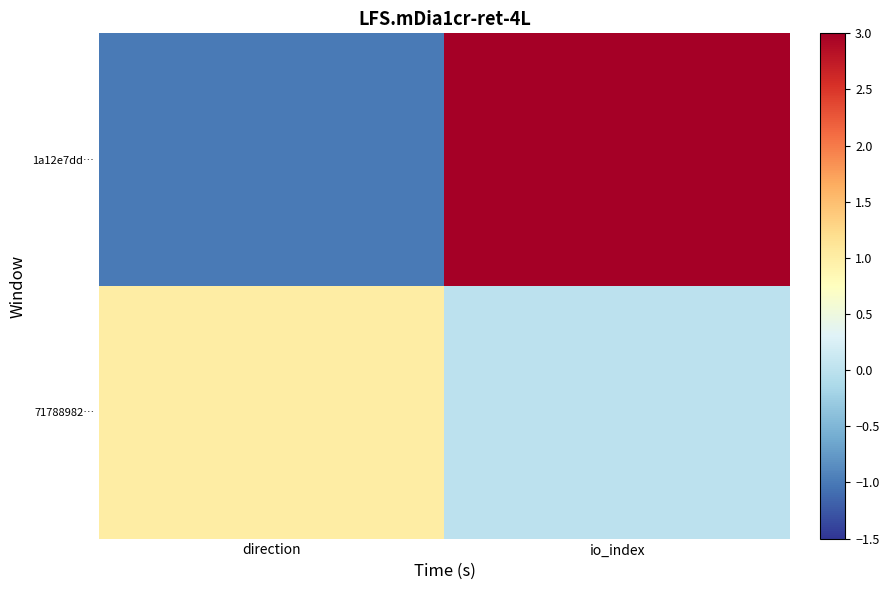

List the series in order of their overall mean, lowest first.

71788982…, 1a12e7dd…